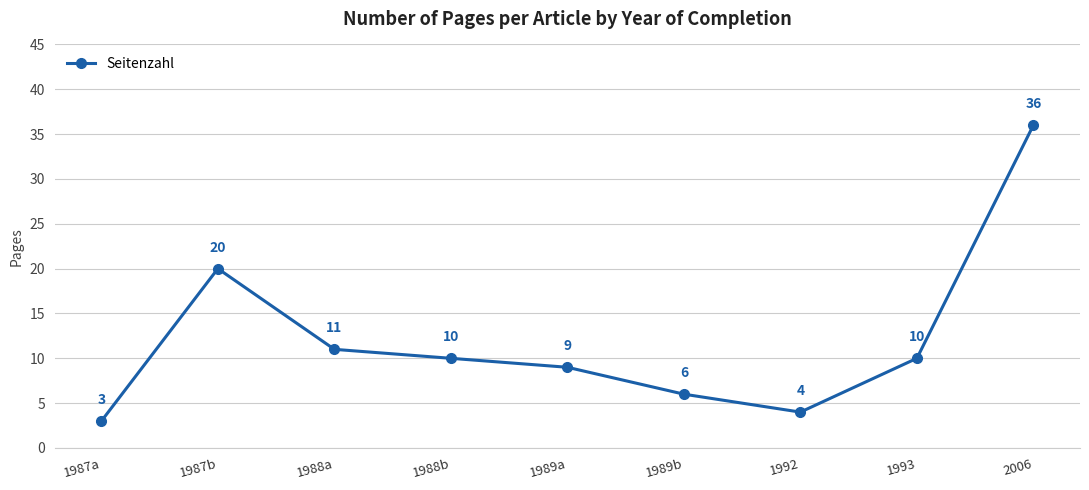

True or false: the data shows 57 at 2006.

False